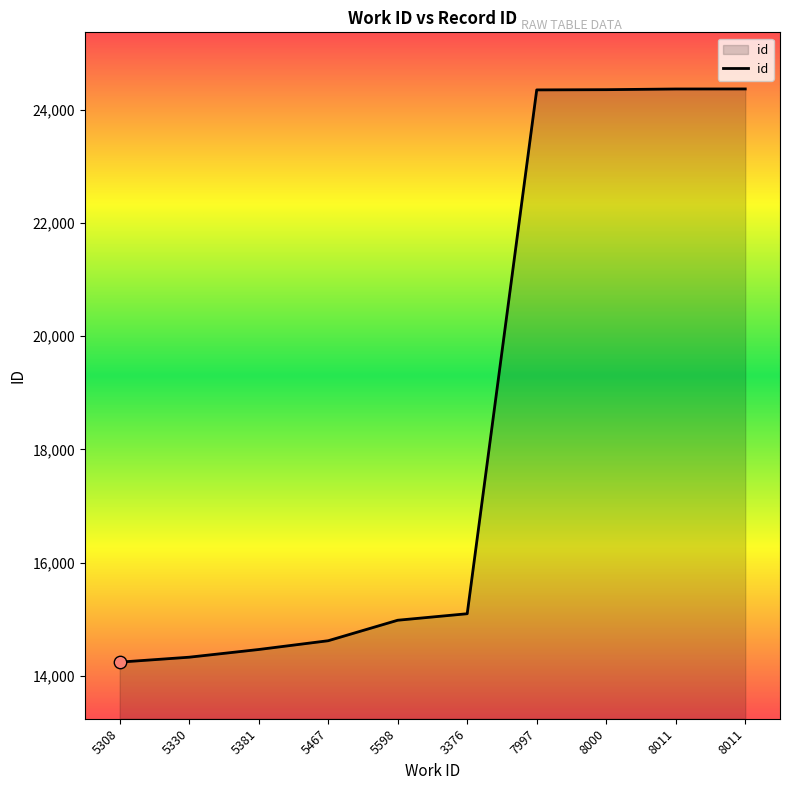

Is this an area chart (filled region under the line)?

Yes